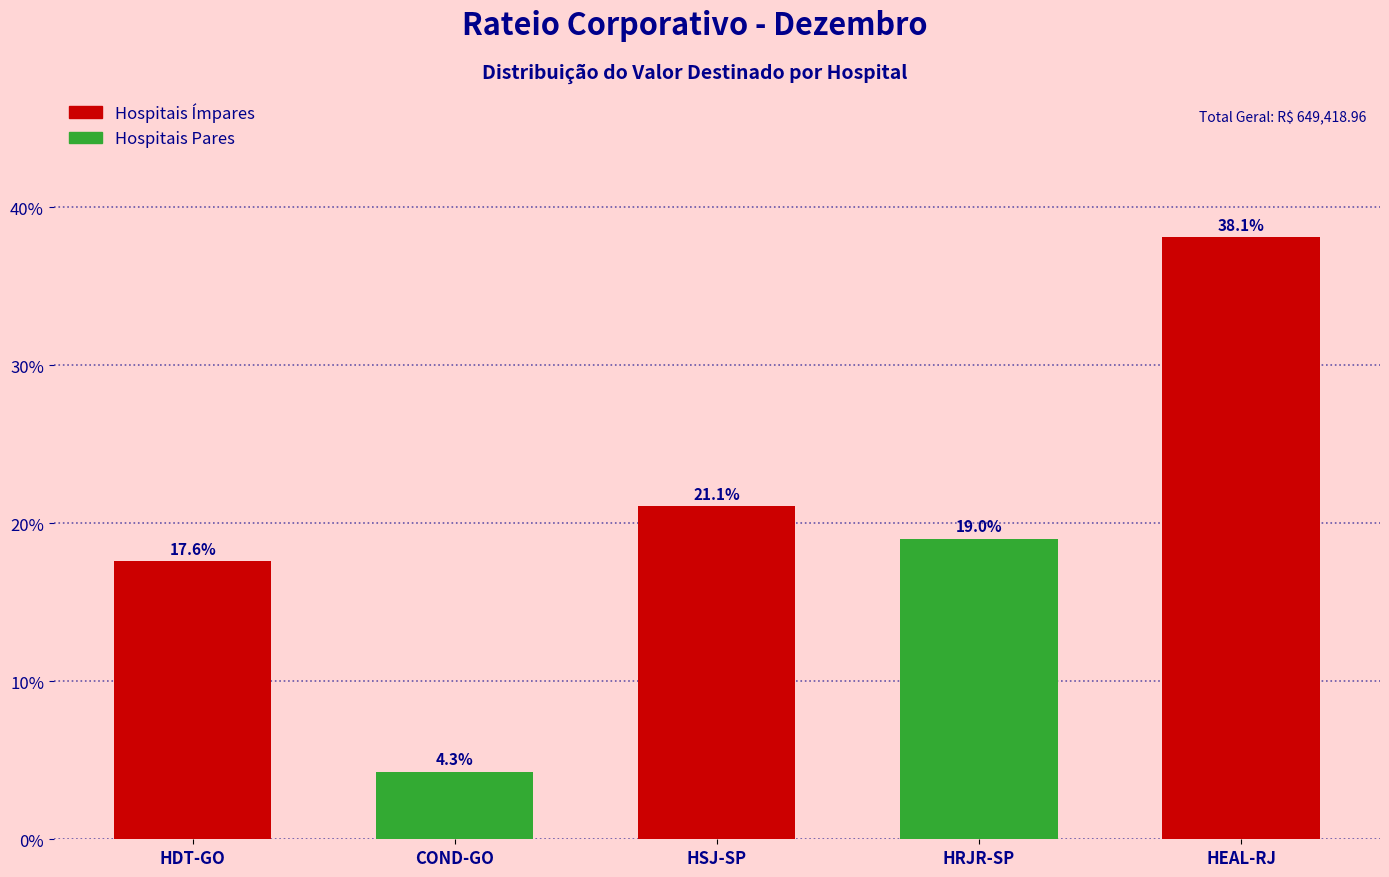

Reading left to right, list all the values displayed in this chart.

17.6	4.3	21.1	19.0	38.1